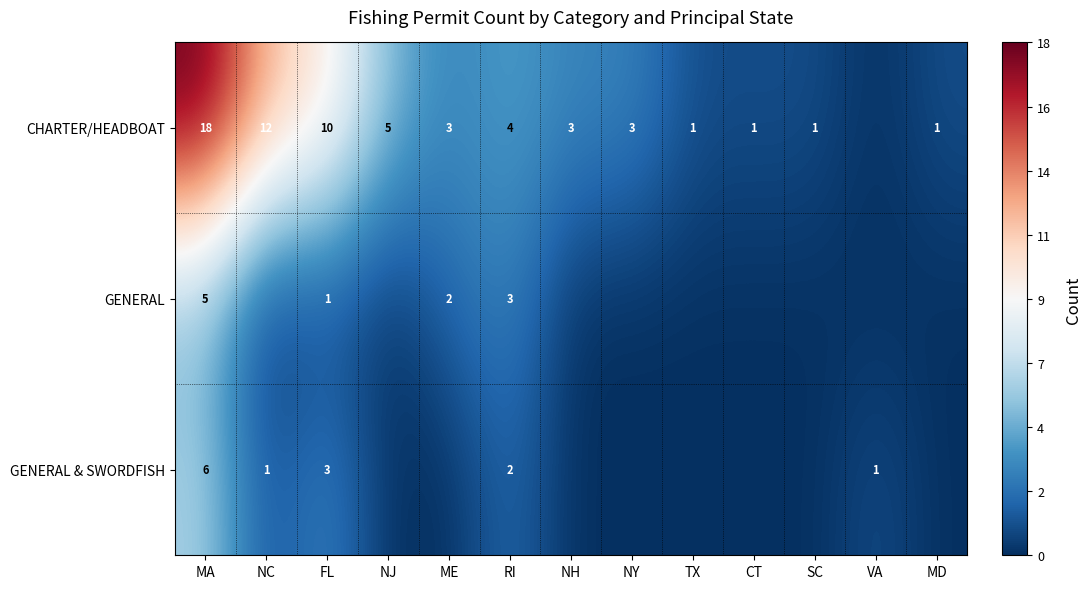

What is the sum of the CHARTER/HEADBOAT values at ME and FL?

13